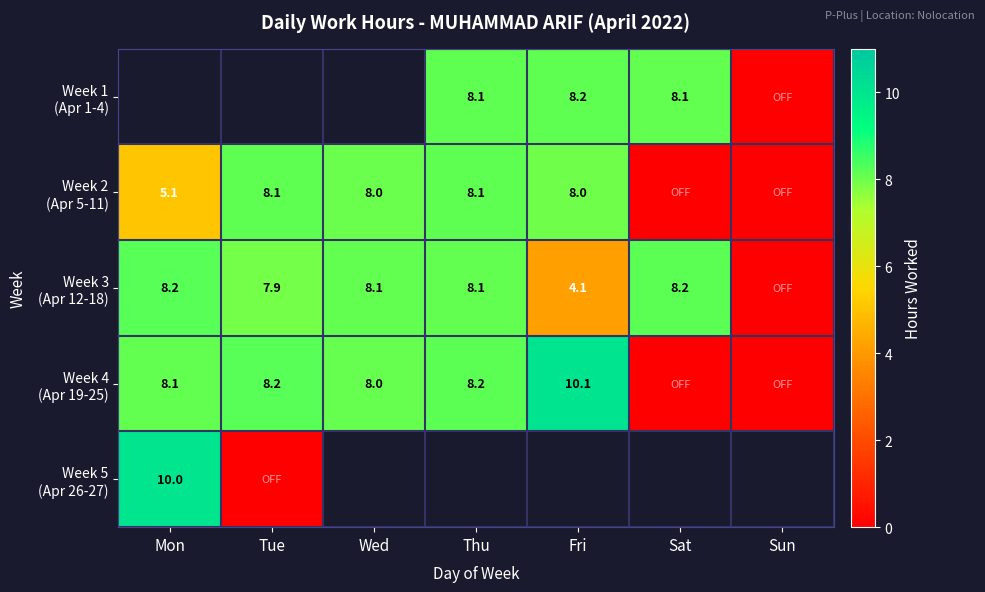

How many distinct data groups are displayed?

5